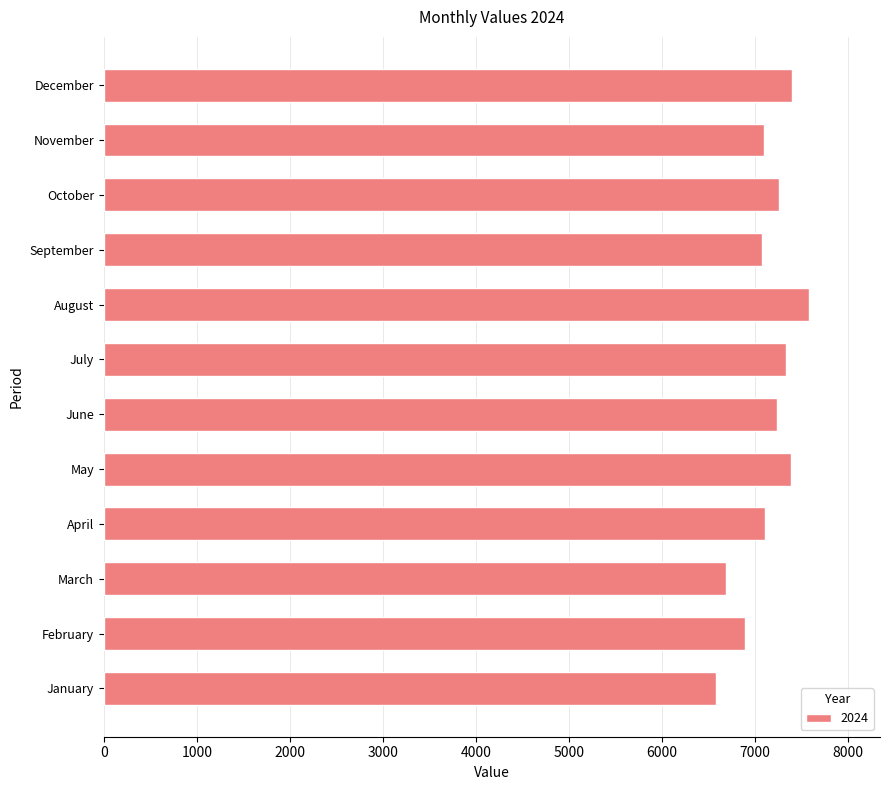

Is it true that the value at December is 7406?

True